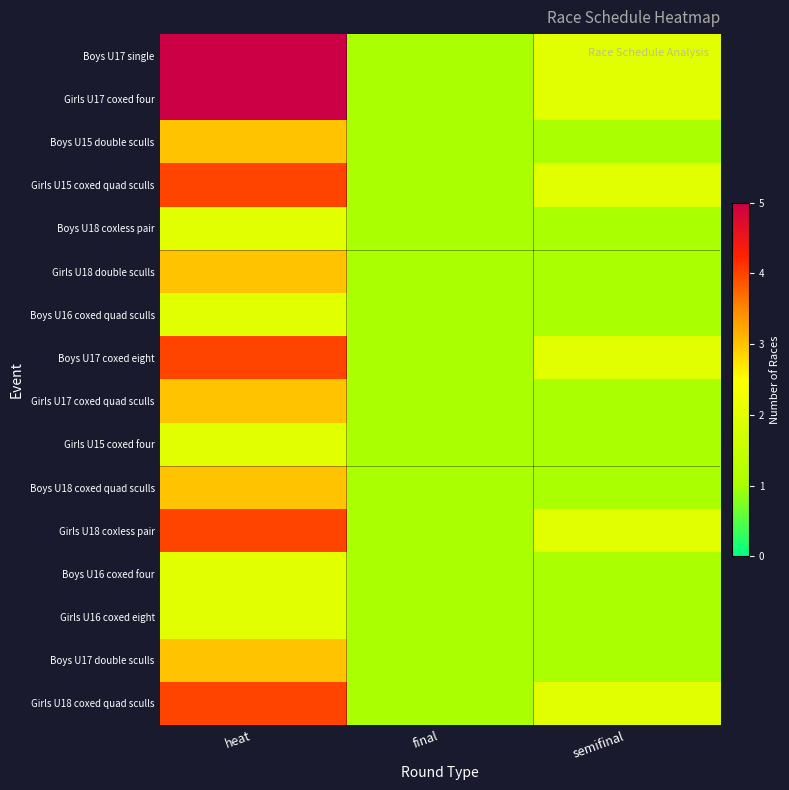

List the series in order of their peak value, highest first.

Boys U17 single, Girls U17 coxed four, Girls U15 coxed quad sculls, Boys U17 coxed eight, Girls U18 coxless pair, Girls U18 coxed quad sculls, Boys U15 double sculls, Girls U18 double sculls, Girls U17 coxed quad sculls, Boys U18 coxed quad sculls, Boys U17 double sculls, Boys U18 coxless pair, Boys U16 coxed quad sculls, Girls U15 coxed four, Boys U16 coxed four, Girls U16 coxed eight